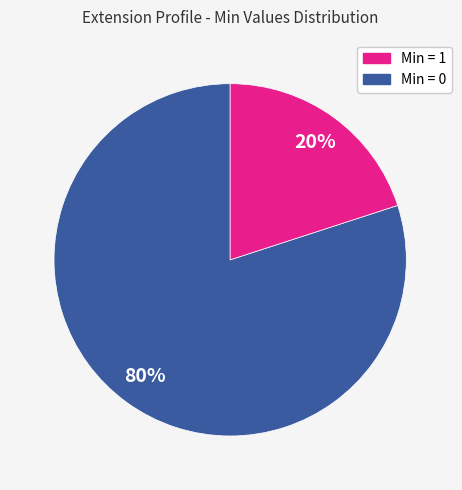

To the nearest percent, what is the average slice percentage?

50%